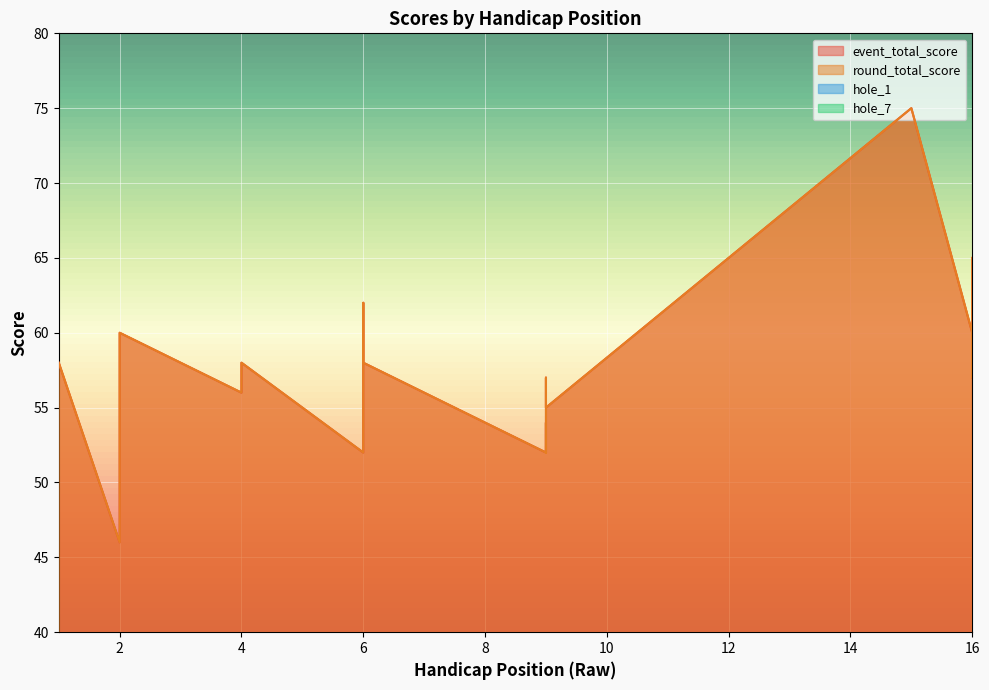

What is the difference between the maximum and minimum values in the event_total_score series?

29